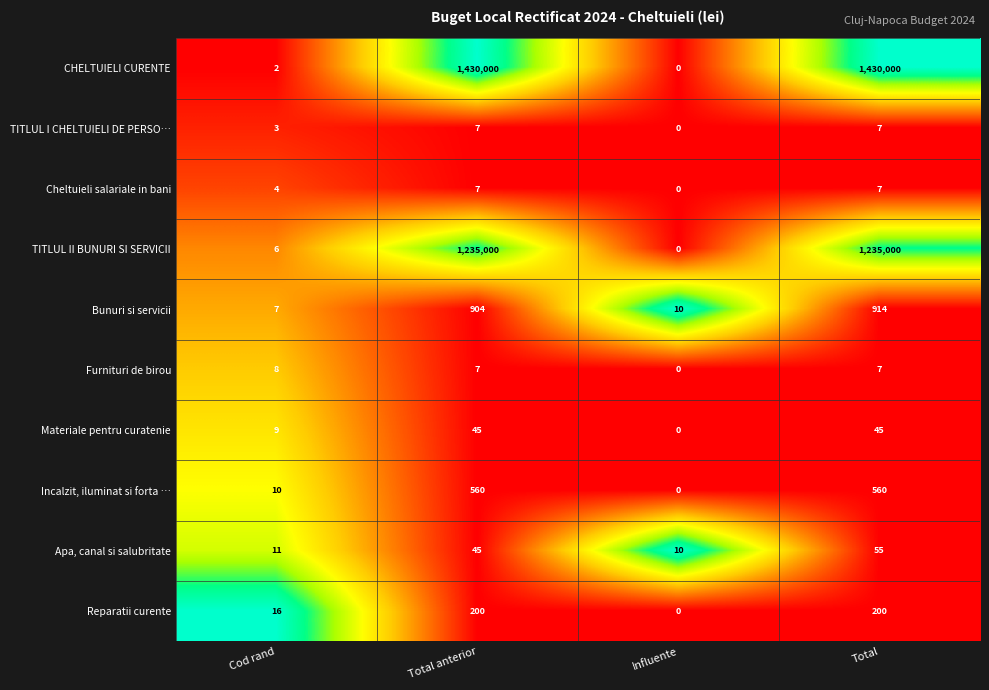

What is the maximum value shown in the chart?

1430000